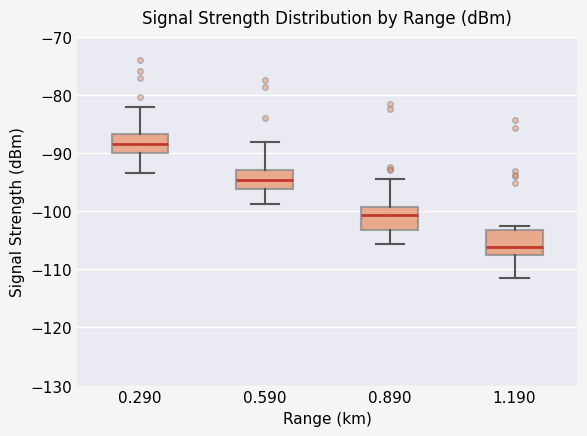

Where does the median line of the box at x = 1.190 sit on the y-axis? The values are not printed on the chart, so give them approximately, as read against the axis.

-106